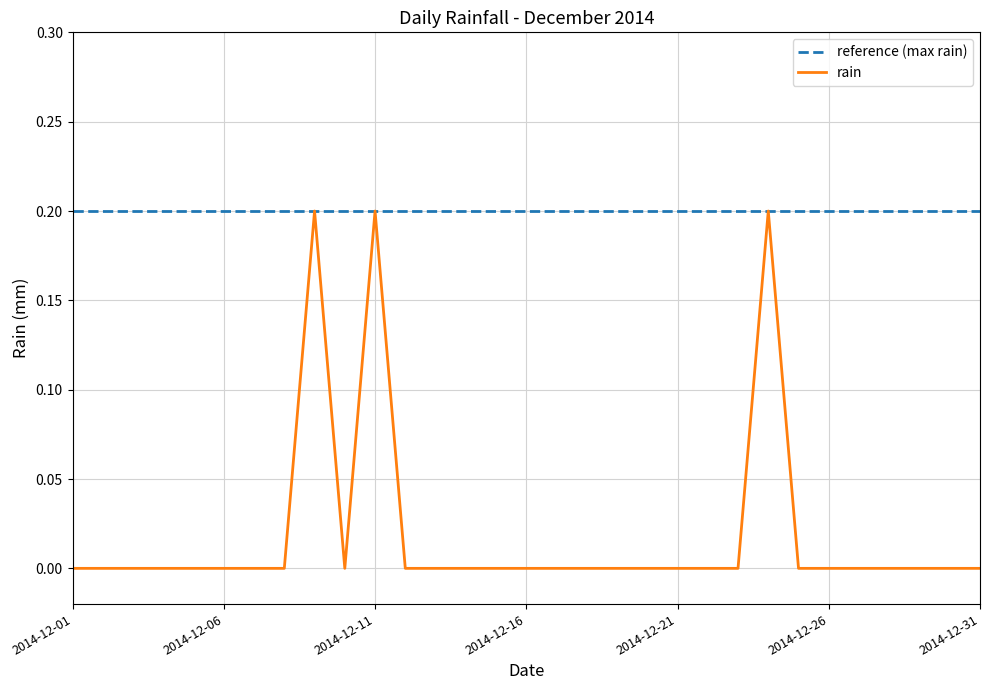

List the series in order of their overall mean, lowest first.

rain, reference (max rain)